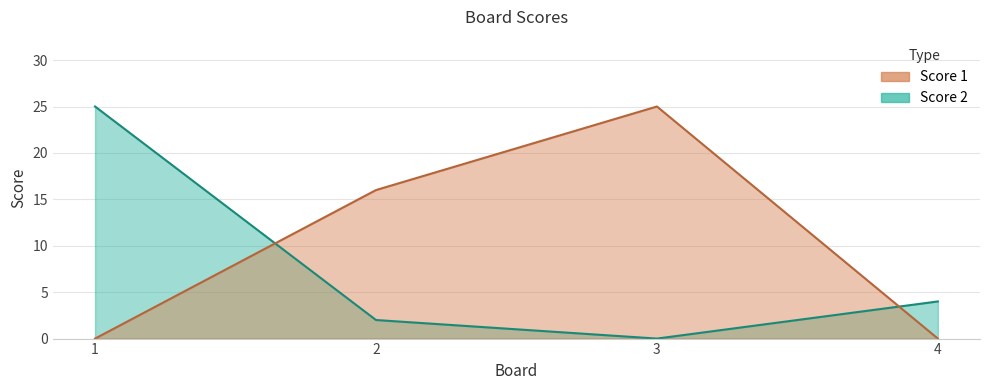

The value of Score 2 at 3 is -8. True or false?

False